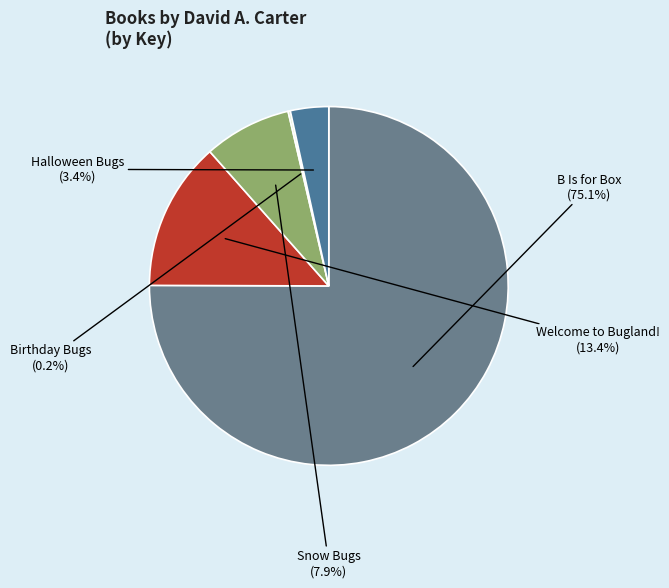

Is there a majority slice in this chart?

Yes